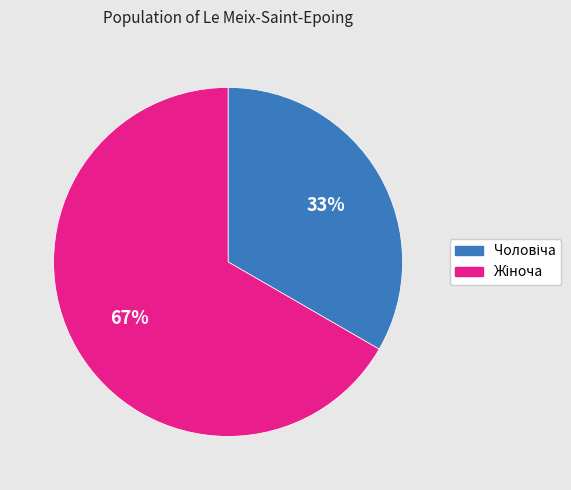

How many slices are in this pie chart?

2